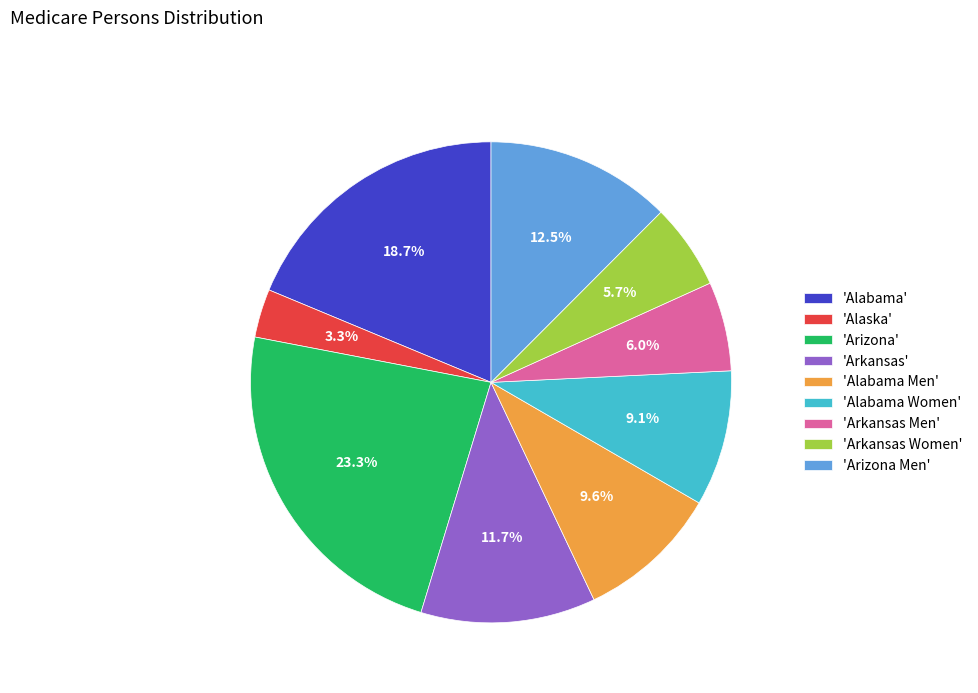

Do 'Arizona' and 'Arkansas' together represent more than half of the pie?

No